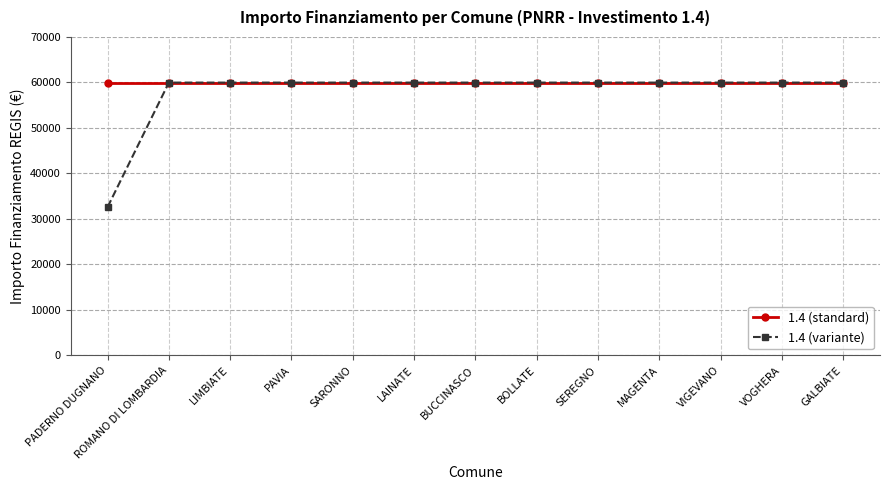

What is the approximate value of 1.4 (standard) at PADERNO DUGNANO?

59966